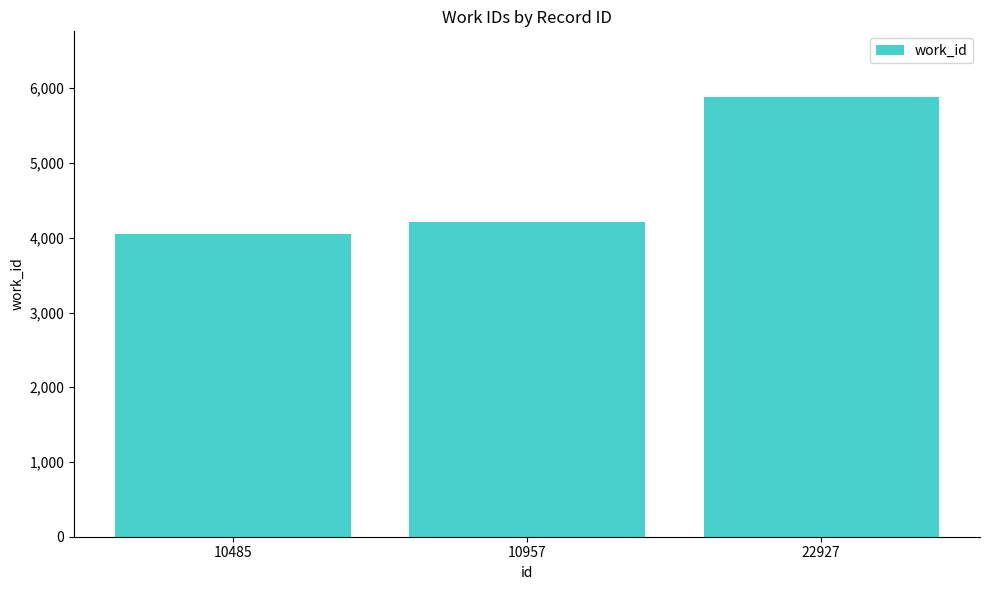

What is the difference between the second highest and minimum values?

164